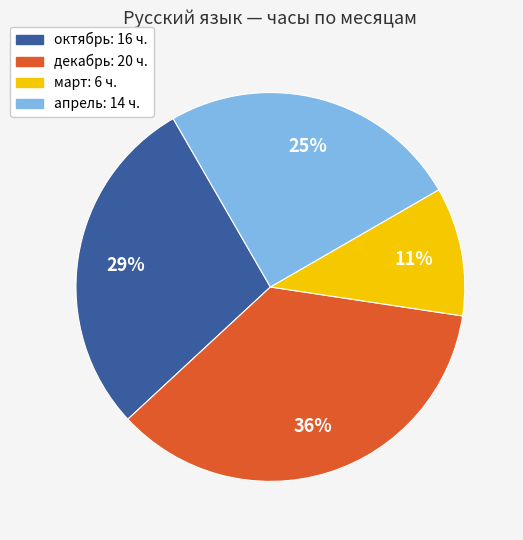

How many slices are in this pie chart?

4